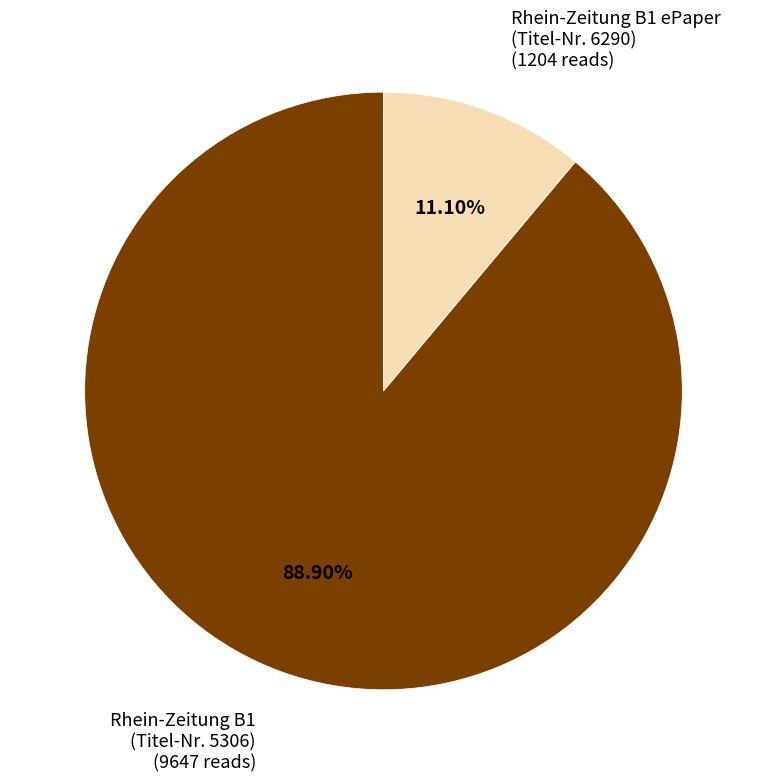

Is there a majority slice in this chart?

Yes